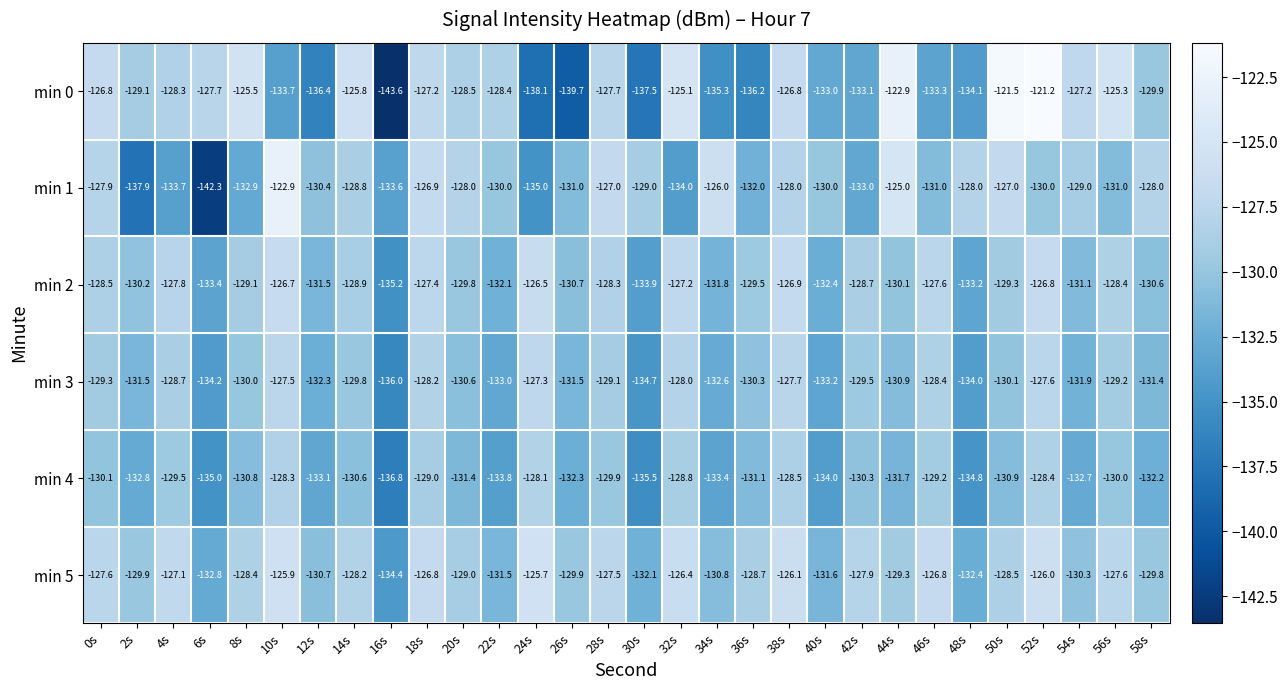

Is the value of min 4 at 6s greater than the value of min 1 at 56s?

No